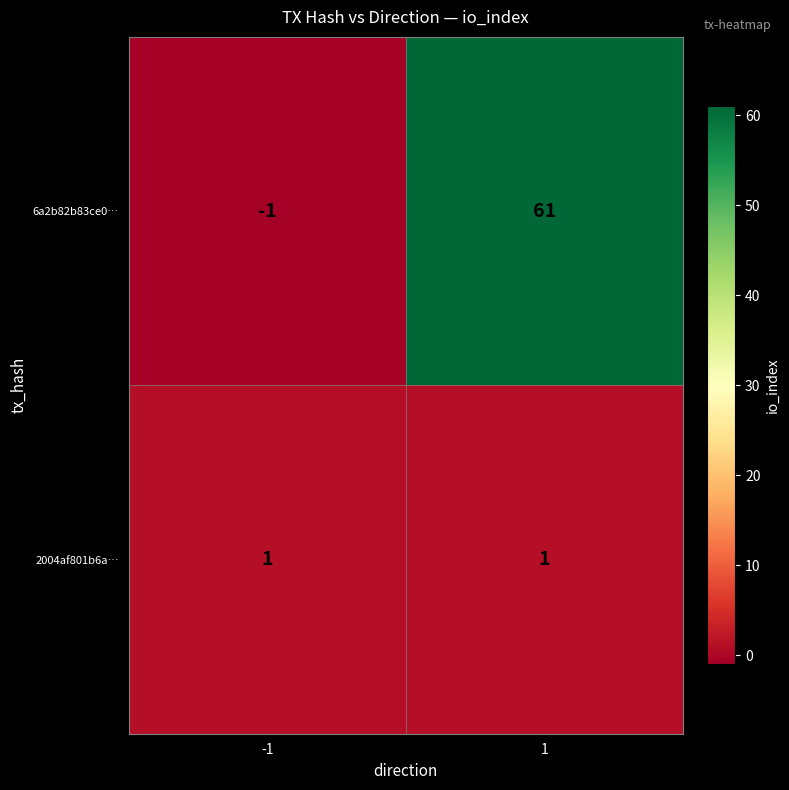

What is the approximate value of 6a2b82b83ce0… at 1, to the nearest 10?

60